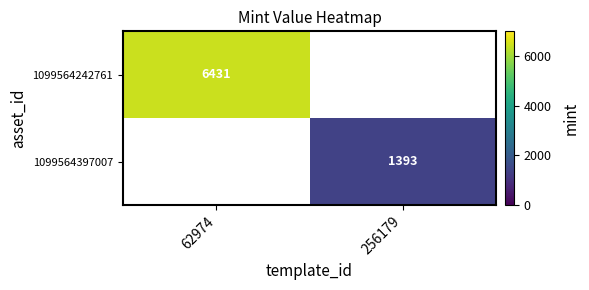

Is the value of 1099564397007 at 62974 greater than the value of 1099564242761 at 62974?

No